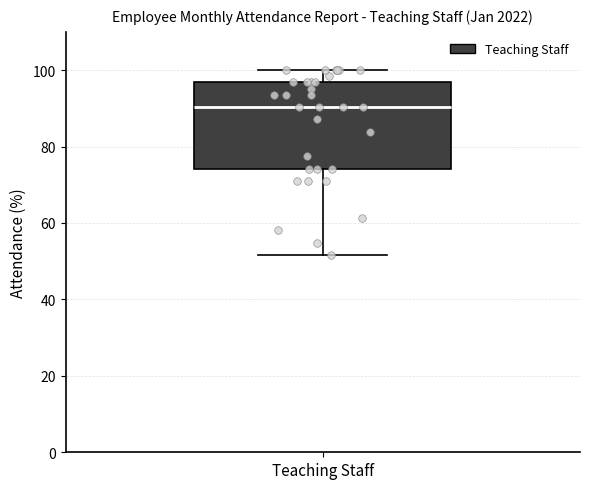

Transcribe this box plot: give where the median line is, the range the box spans, and where the two whiskers end, as read against the y-axis. The values are not printed on the chart, so give them approximately, as read against the axis.

median 90, box 74 to 96, whiskers 52 to 100